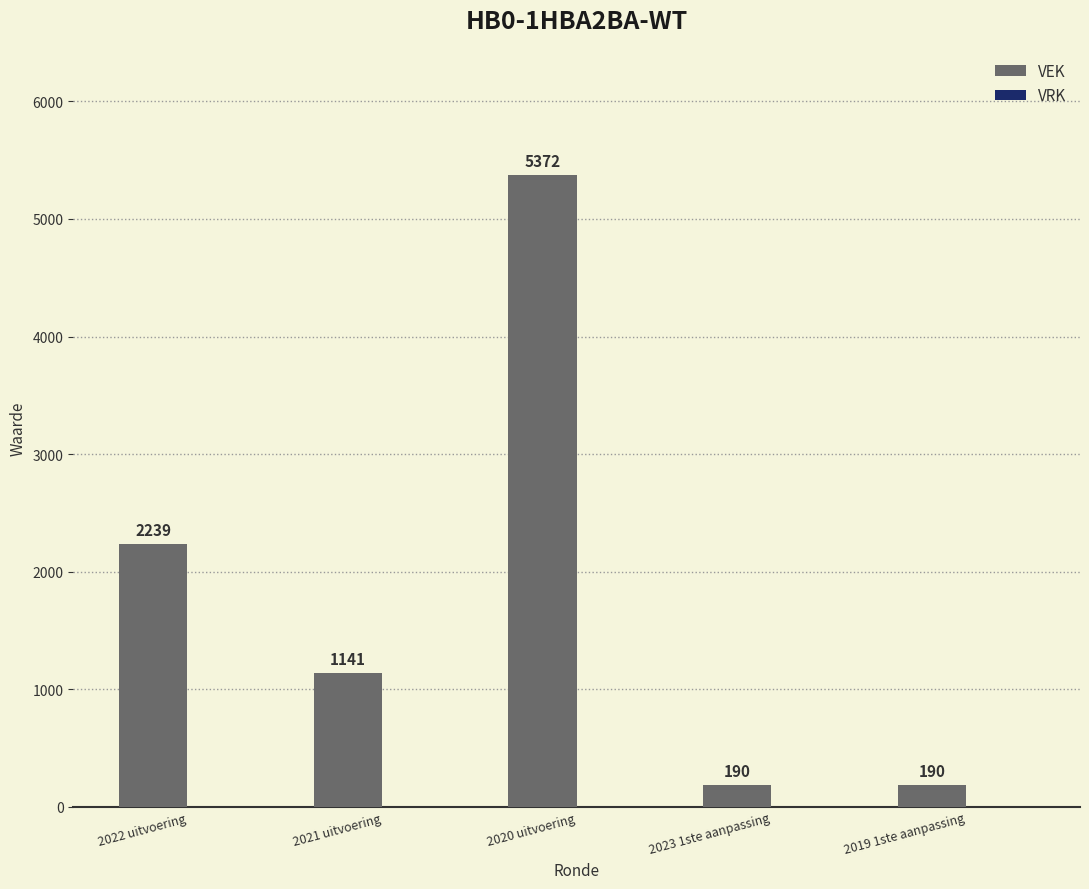

How many values are between 190 and 2239?

4